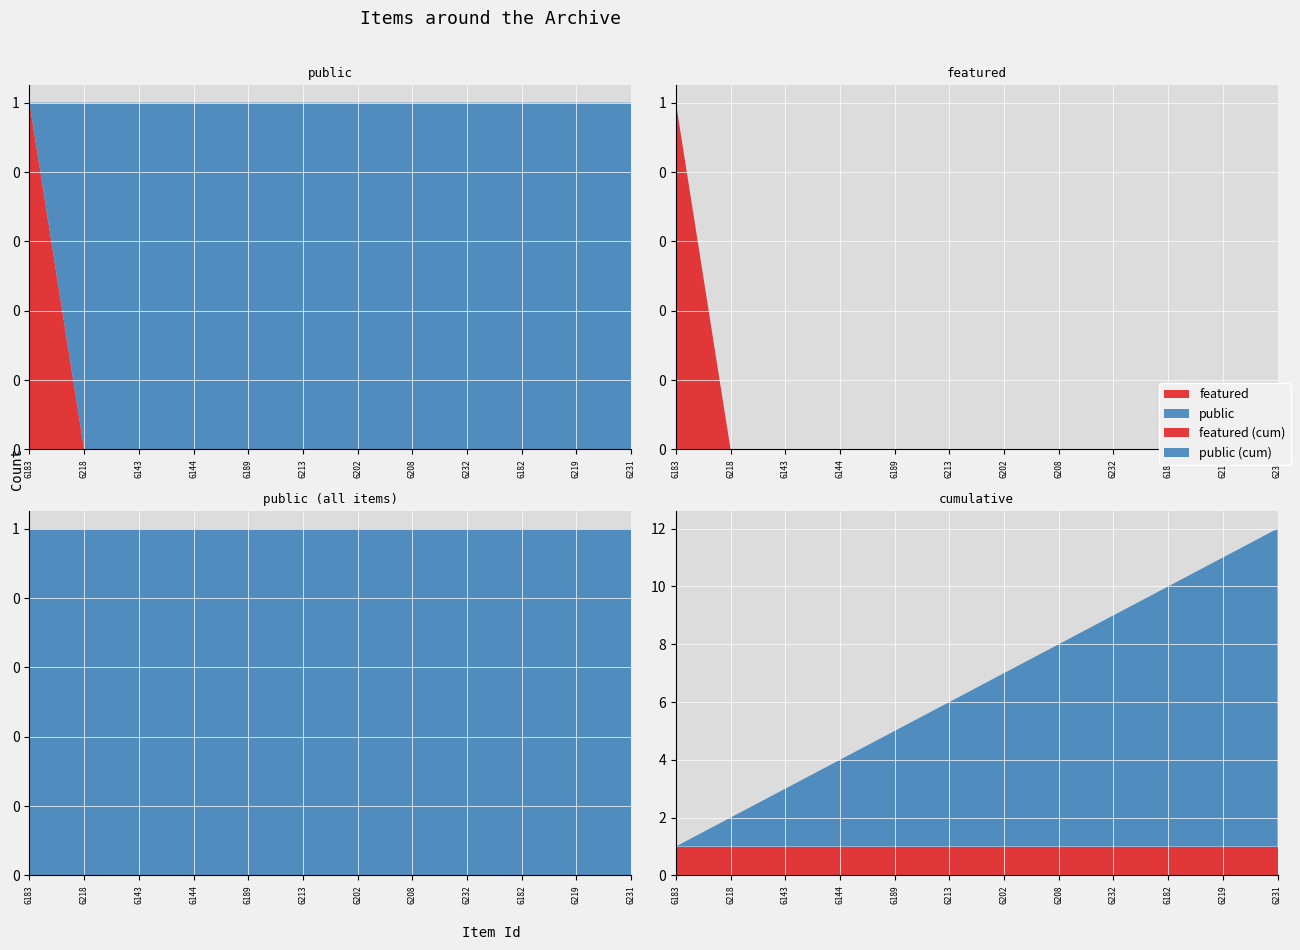

Reading right to left, what are all the values shown in this chart?

featured: 6231=0	6219=0	6182=0	6232=0	6208=0	6202=0	6213=0	6189=0	6144=0	6143=0	6218=0	6183=1
public: 6231=1	6219=1	6182=1	6232=1	6208=1	6202=1	6213=1	6189=1	6144=1	6143=1	6218=1	6183=1